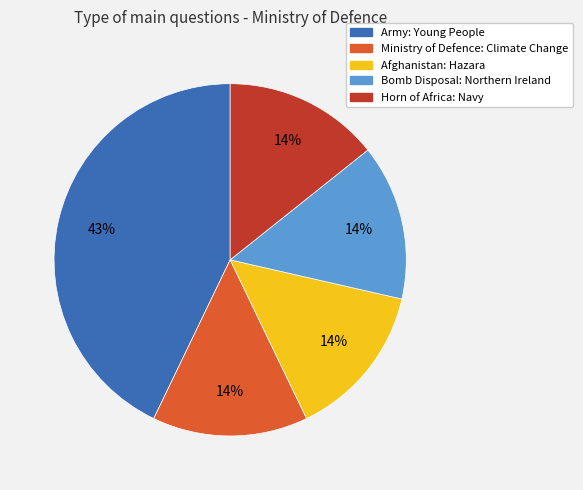

To the nearest percent, what is the average slice percentage?

20%